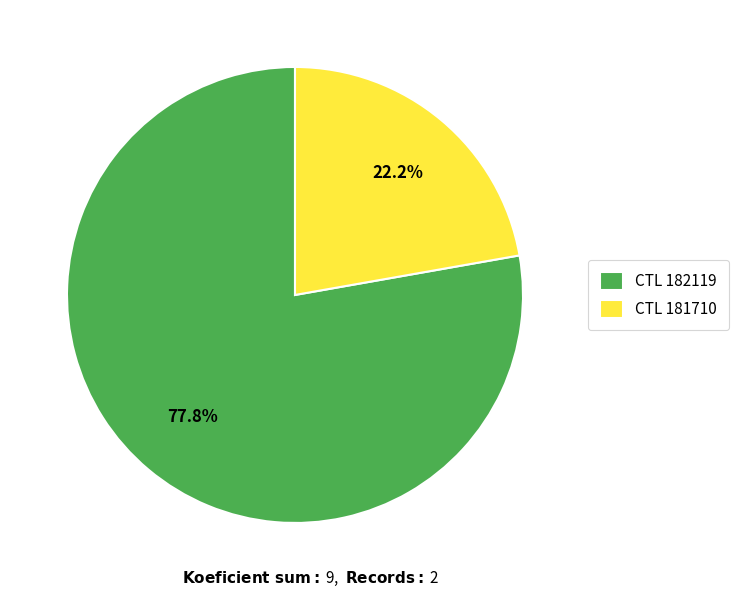

How much of the chart is everything except CTL 181710?

77.8%